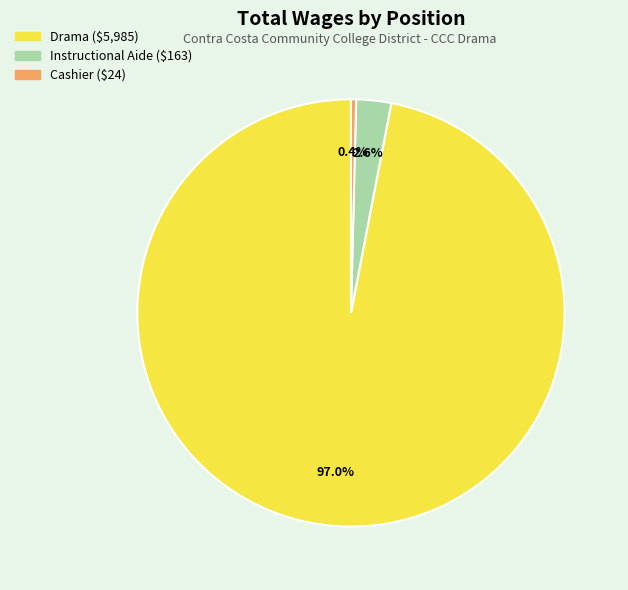

Which slice represents more than half of the pie?

Drama